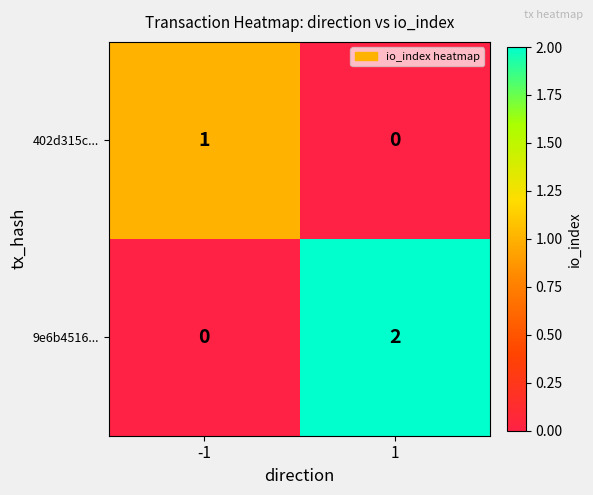

Reading left to right, what are all the values shown in this chart?

402d315c...: -1=1	1=0
9e6b4516...: -1=0	1=2